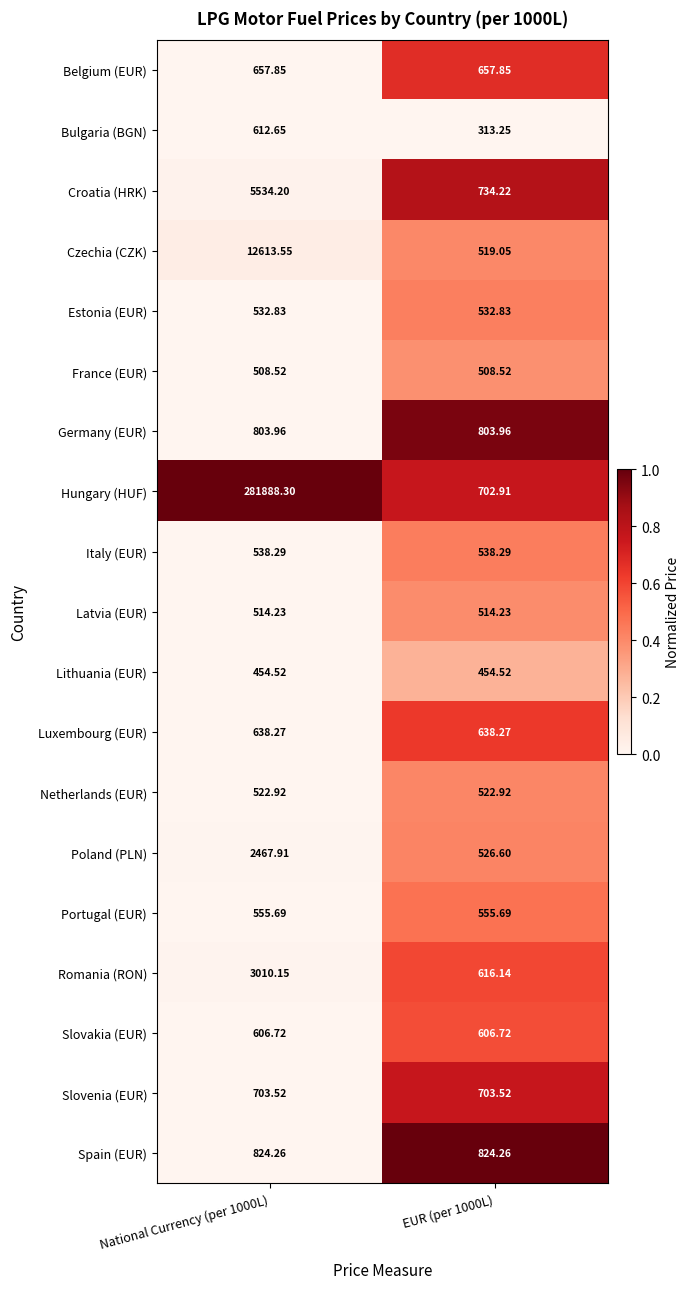

Which series has the largest total across all categories?

Hungary (HUF)